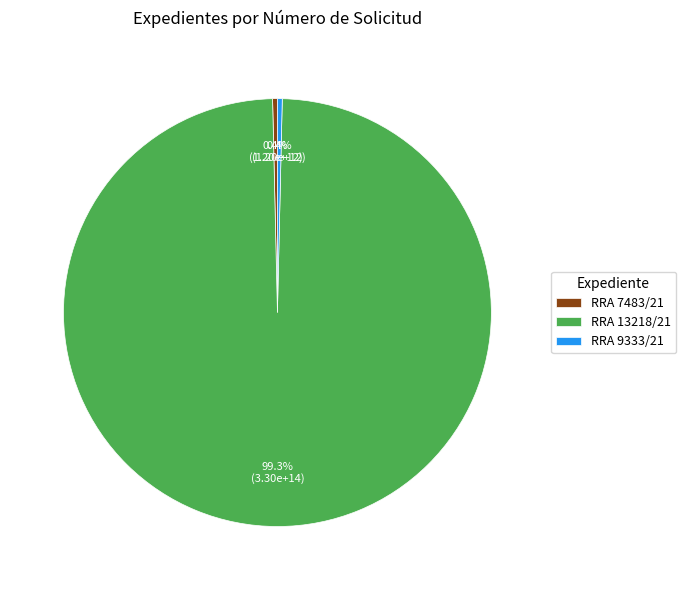

How many segments does this pie chart have?

3